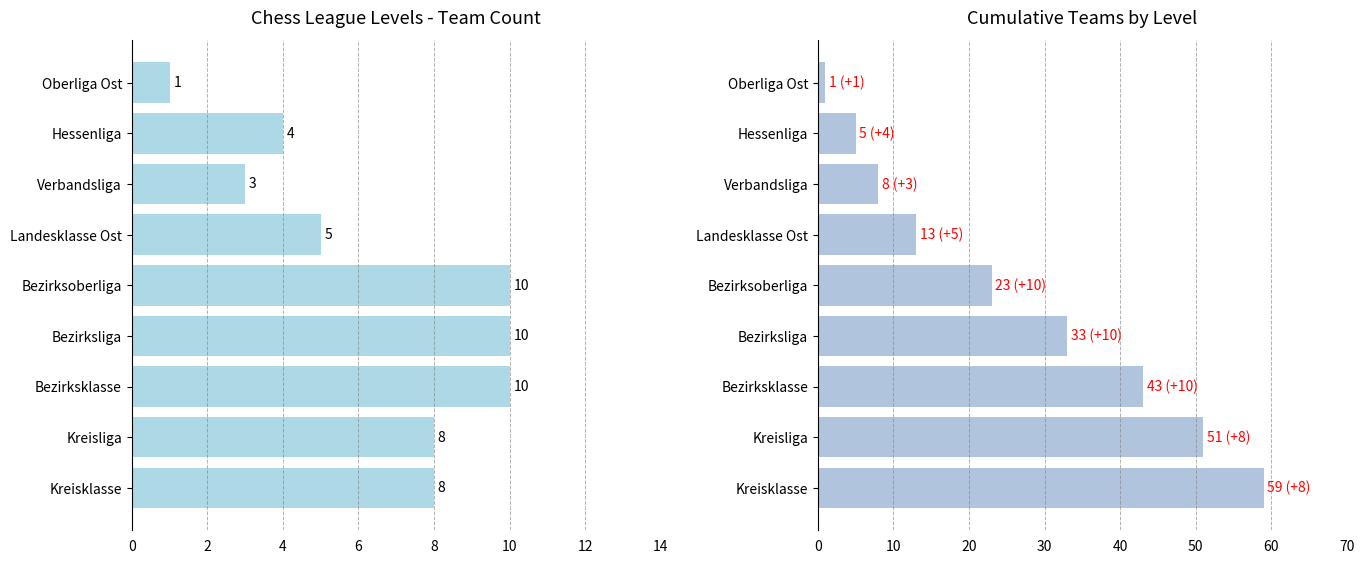

True or false: Teams per Level has a value of 5 at Hessenliga.

False